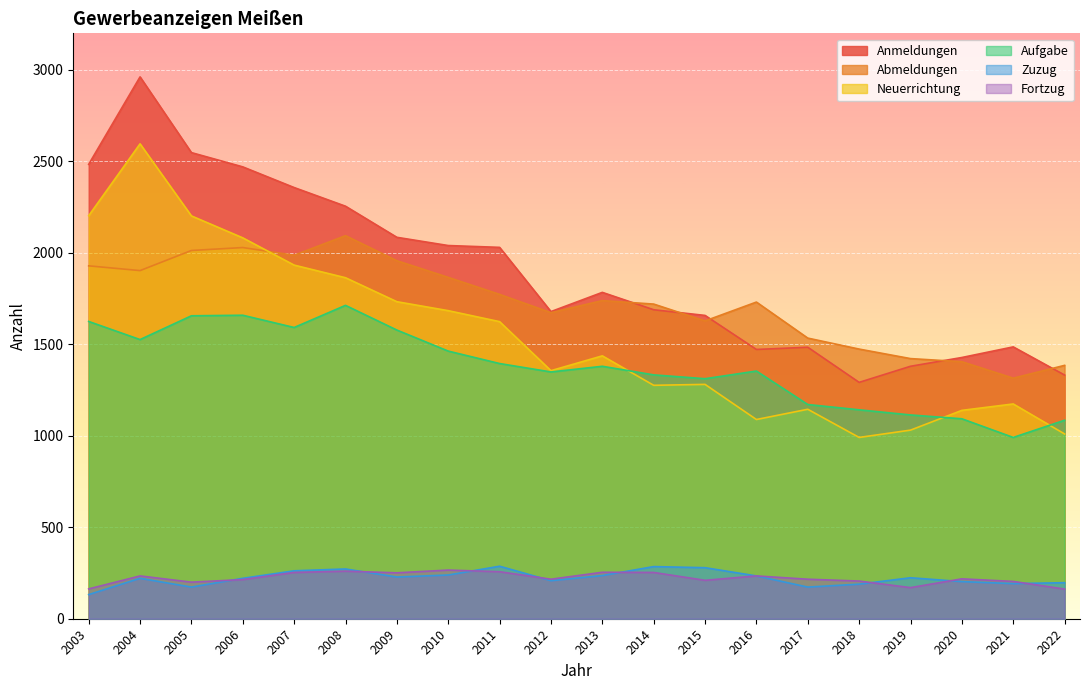

What is the approximate value of Neuerrichtung at 2009, to the nearest 100?

1700